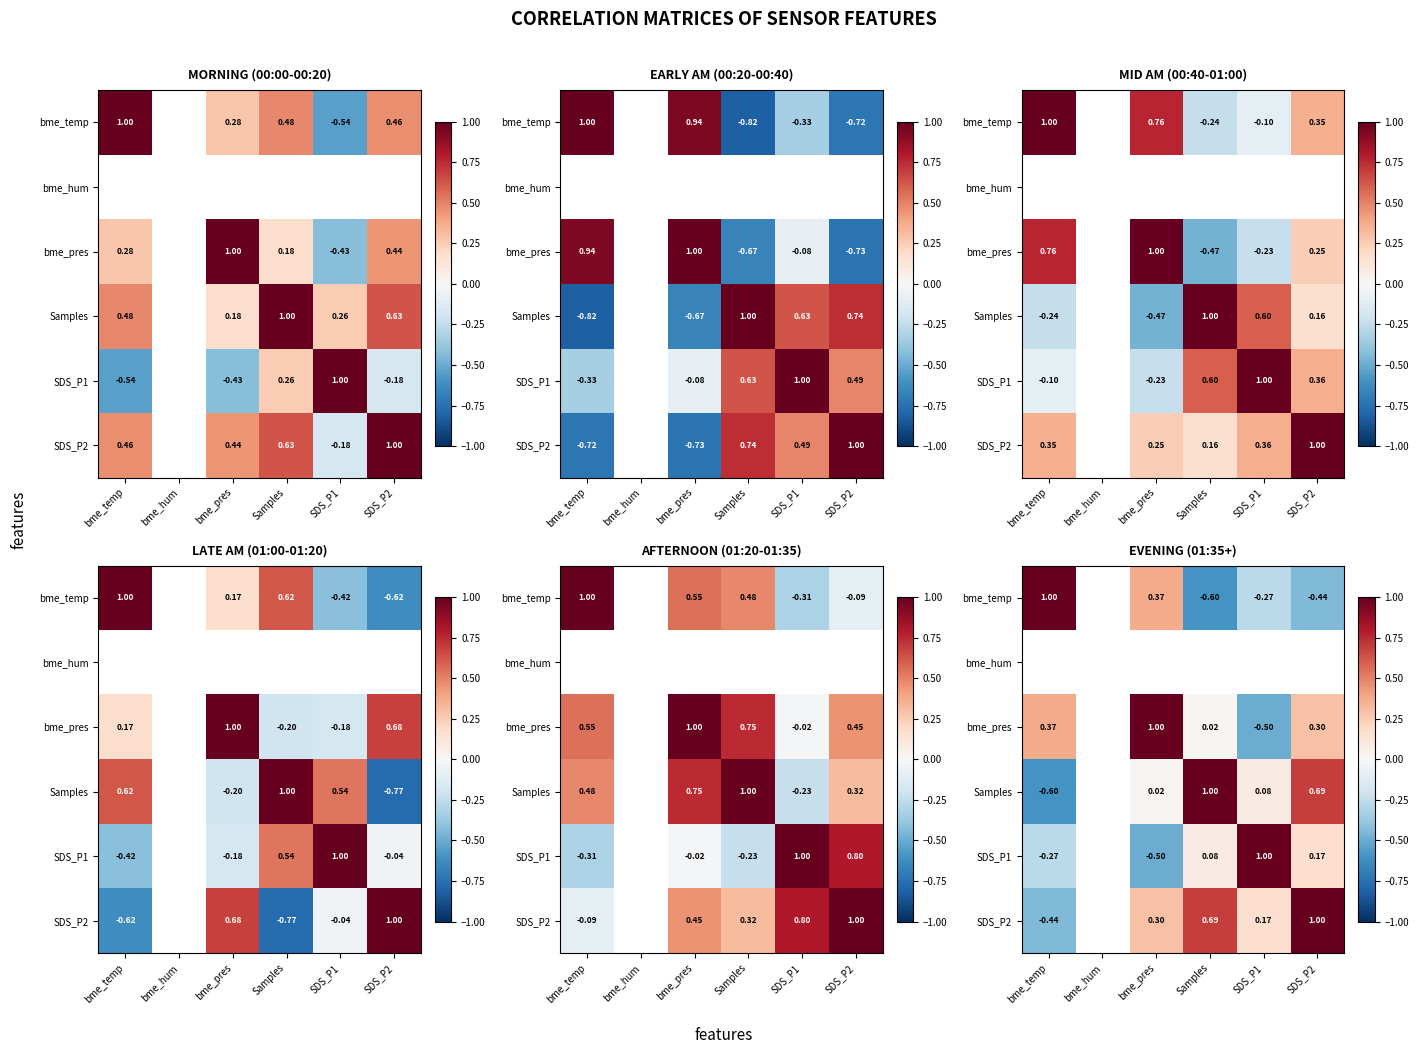

What is the greatest value displayed?

1.0